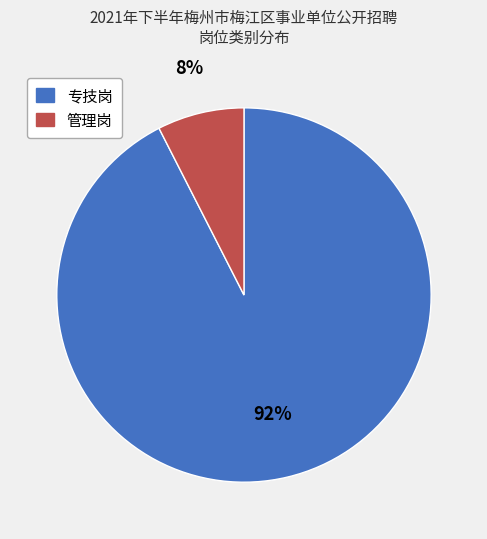

Rank the categories by value from lowest to highest.

管理岗, 专技岗